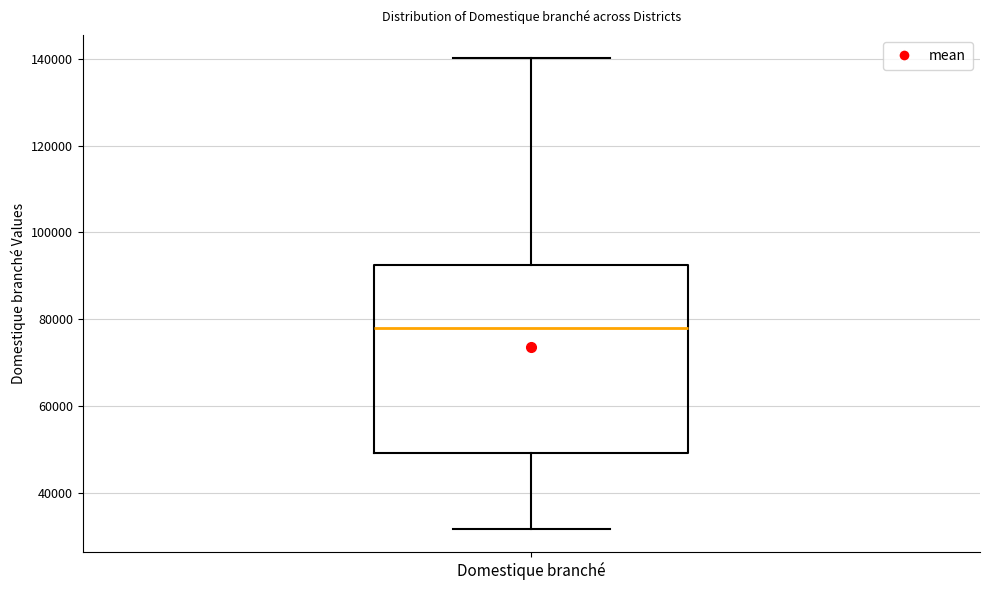

Where is the lower edge of the box for Domestique branché on the y-axis? The values are not printed on the chart, so give them approximately, as read against the axis.

50000